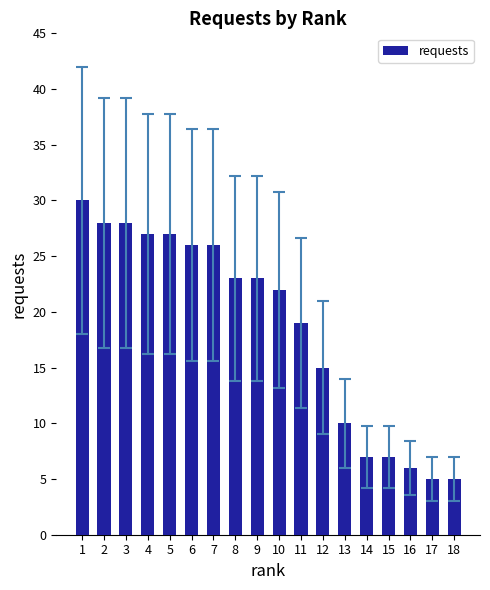

What is the value of the 1st bar from the left?

30